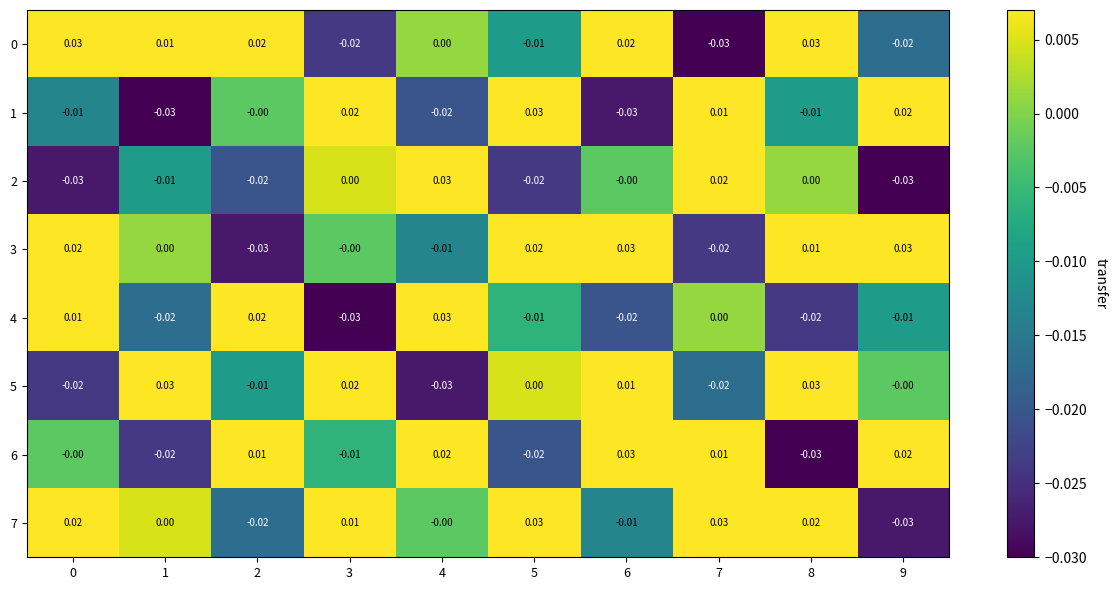

Rank the series at 5 from highest to lowest value.

1, 7, 3, 5, 4, 0, 6, 2